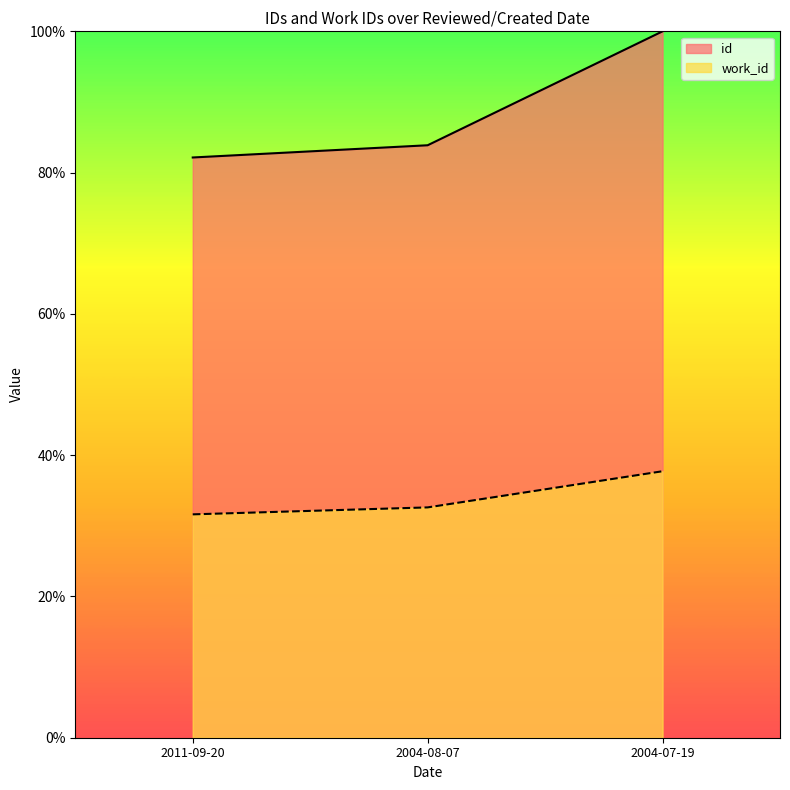

Rank the series at 2004-08-07 from highest to lowest value.

id, work_id